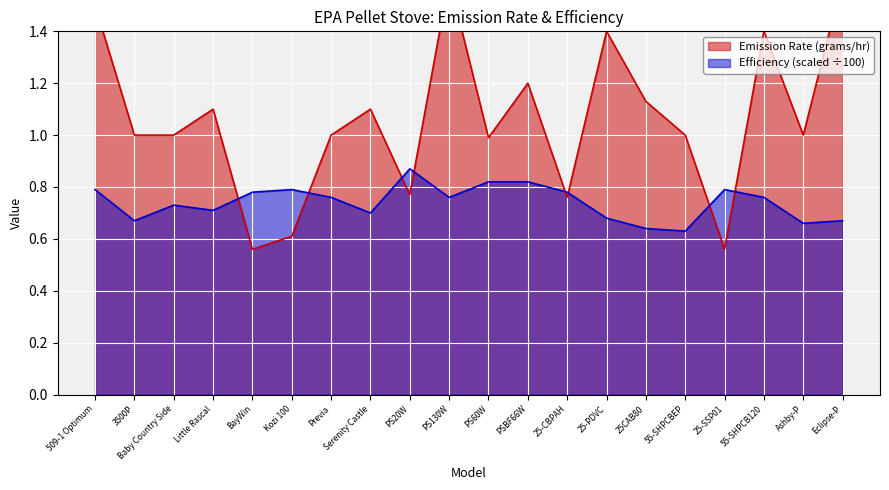

What is the sum of the Emission Rate (grams/hr) values at Kozi 100 and Baby Country Side?

1.6